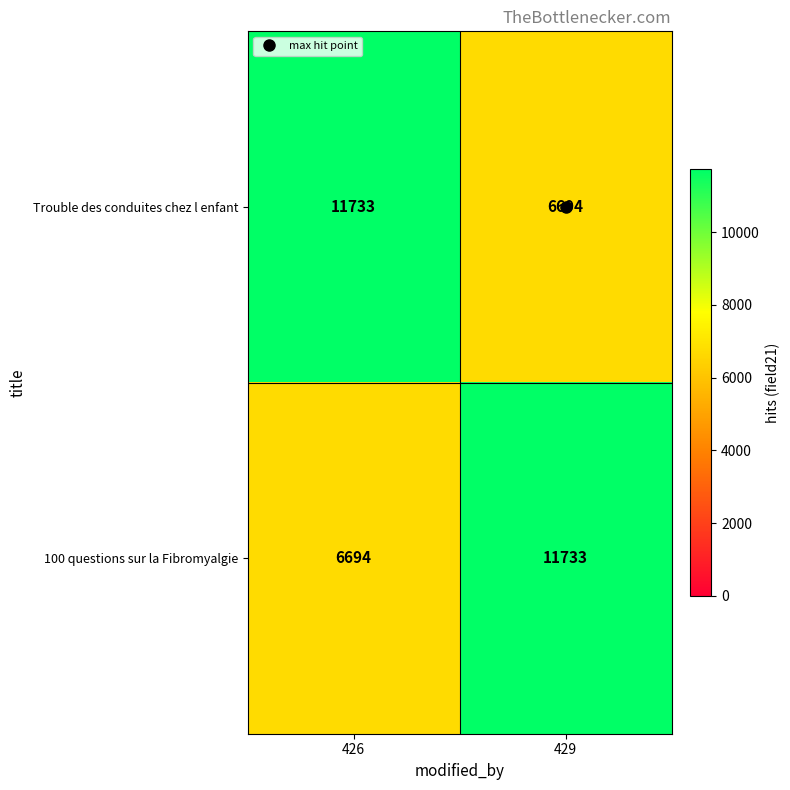

Rank the series at 429 from highest to lowest value.

100 questions sur la Fibromyalgie, Trouble des conduites chez l enfant